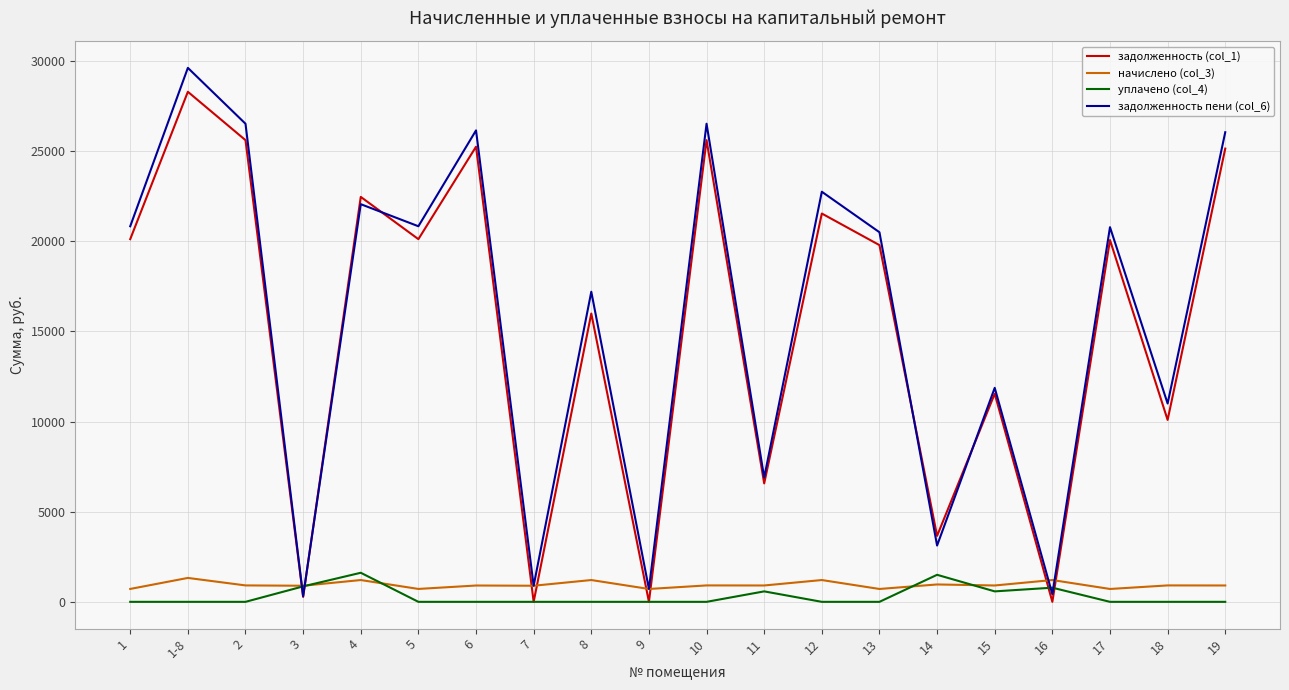

At which category is the sum across all series the highest?

1-8